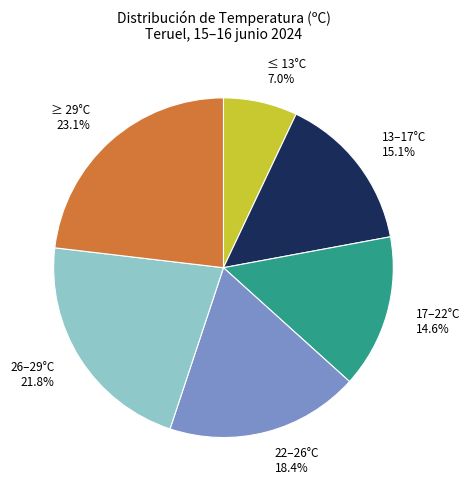

To the nearest percent, what is the average slice percentage?

17%